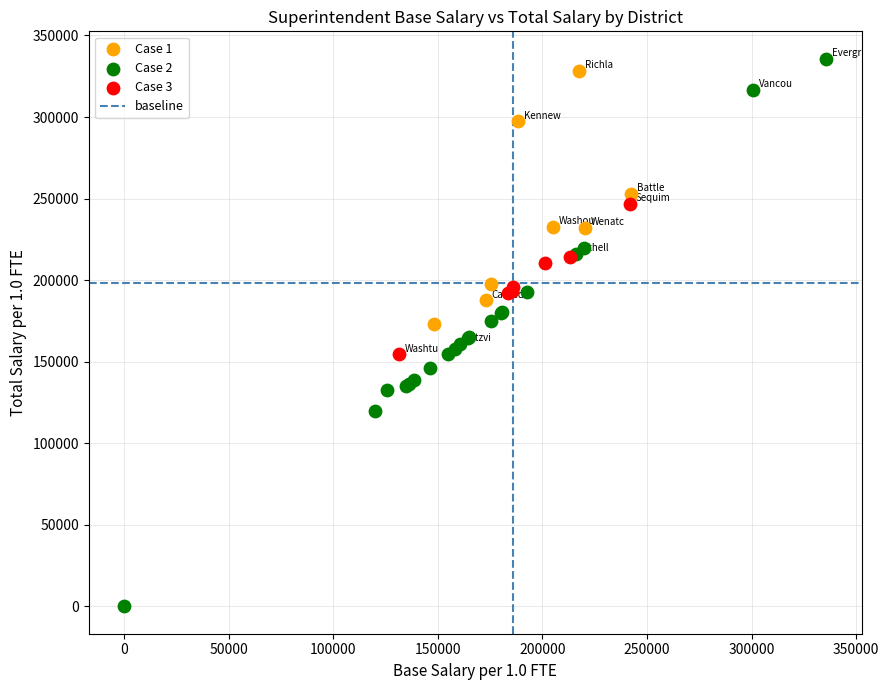

Which series contains the lowest Y value?

Case 2